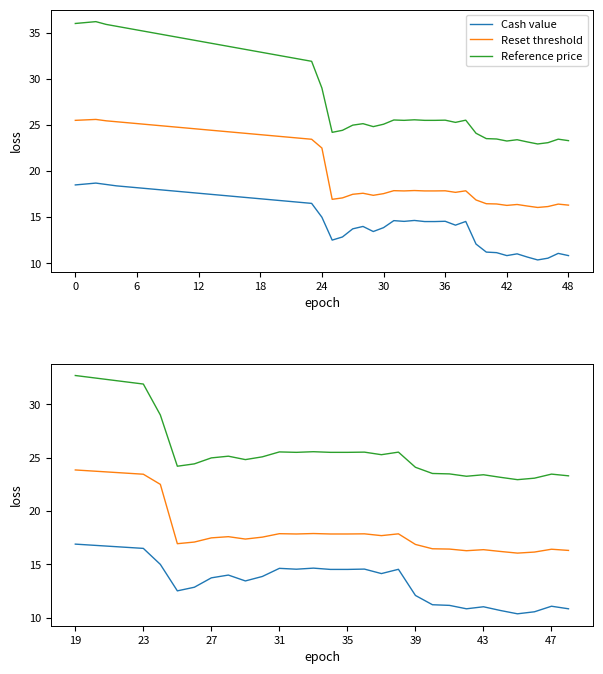

What are all the series names shown in the legend?

Cash value, Reset threshold, Reference price